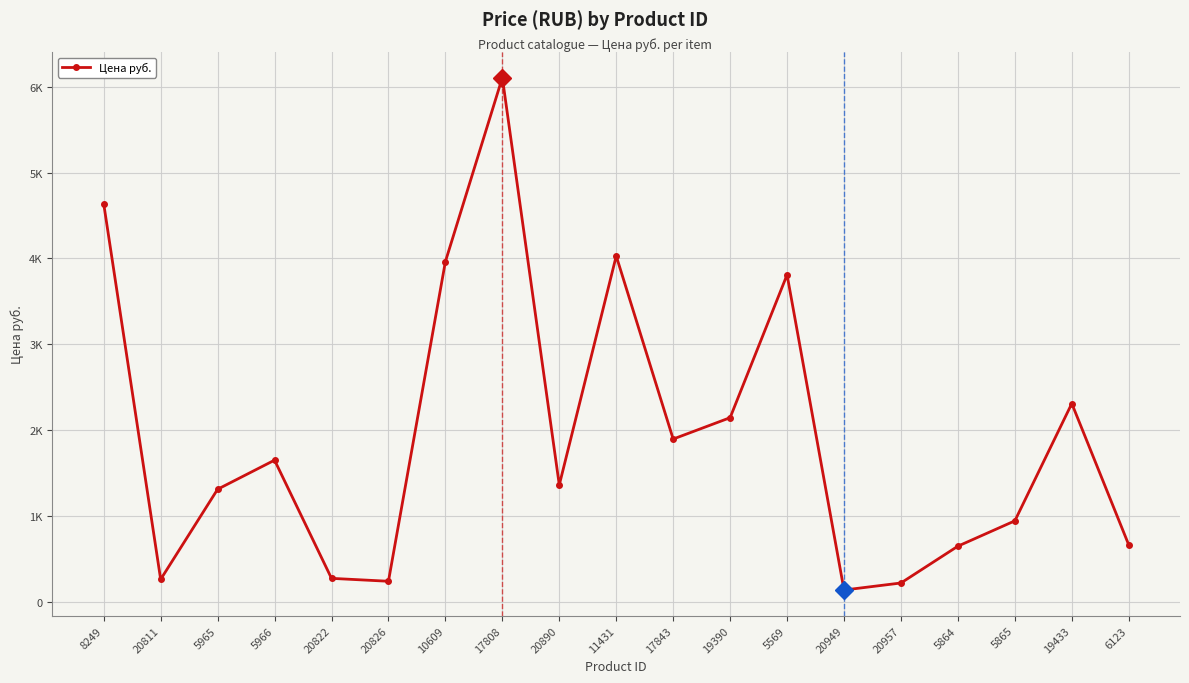

What is the difference between the values at 5864 and 5965?

663